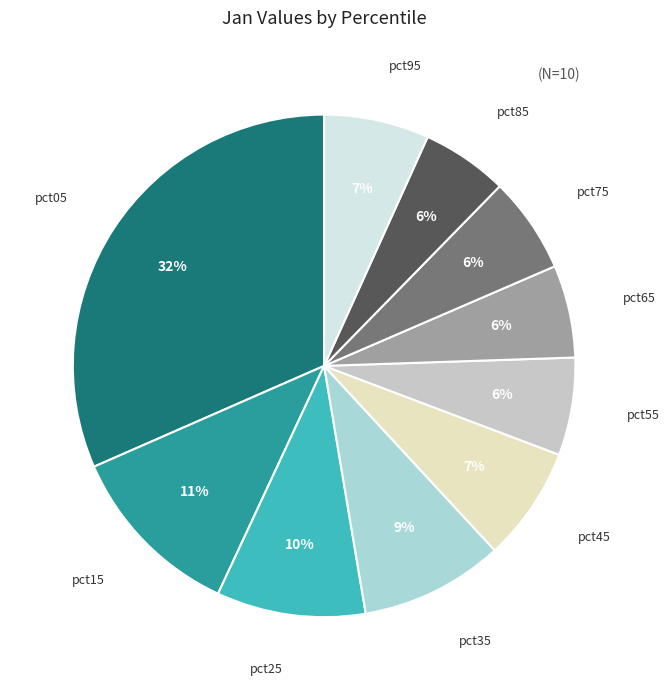

Which slice is the largest?

pct05